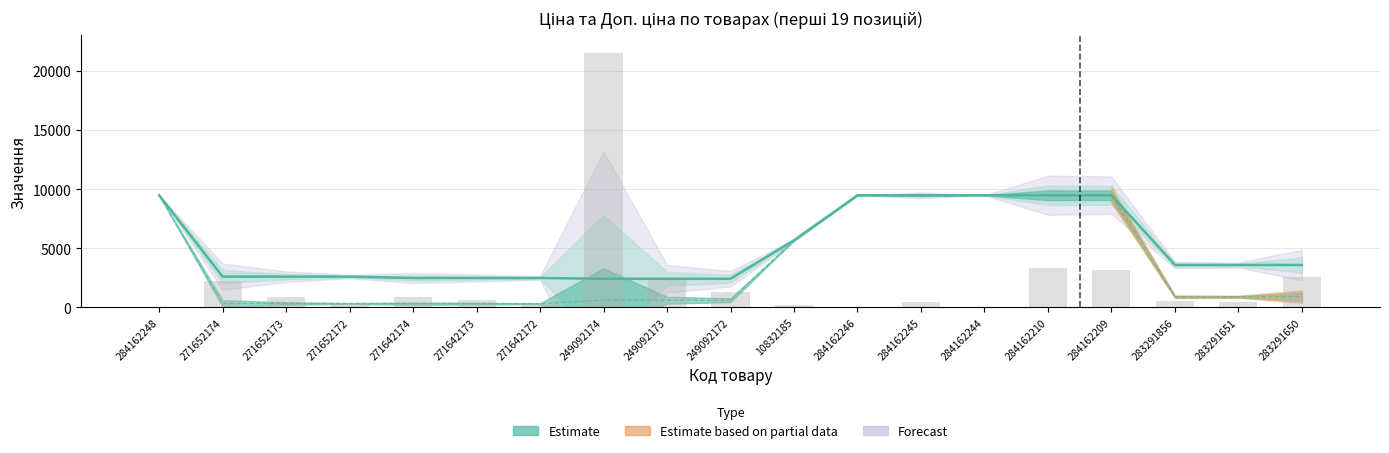

What position from the right is 284162248?

19